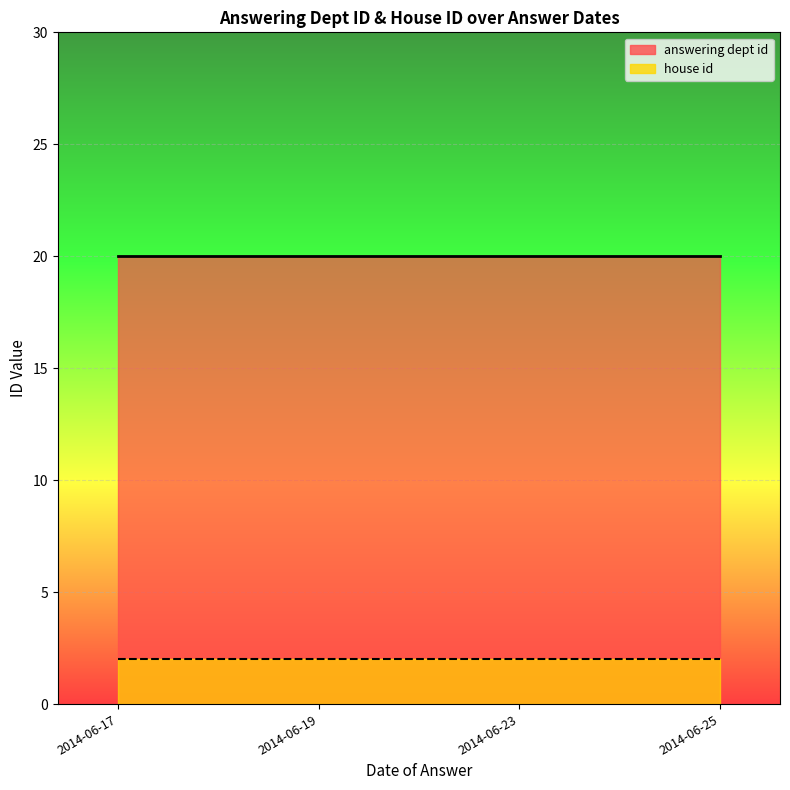

Rank the series by their average value, from highest to lowest.

answering dept id, house id